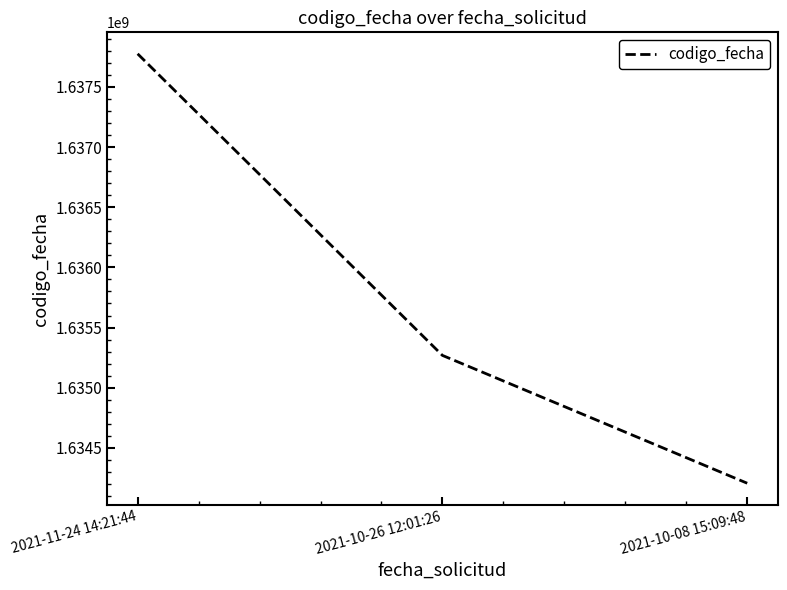

True or false: the data shows 1106691282 at 2021-10-26 12:01:26.

False